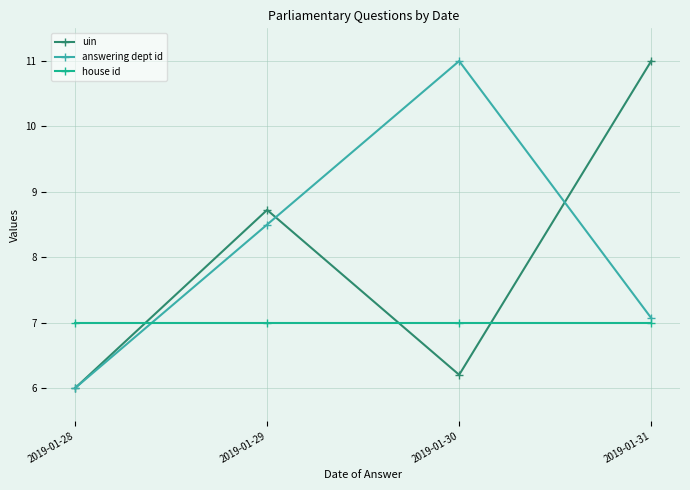

What are all the series names shown in the legend?

uin, answering dept id, house id